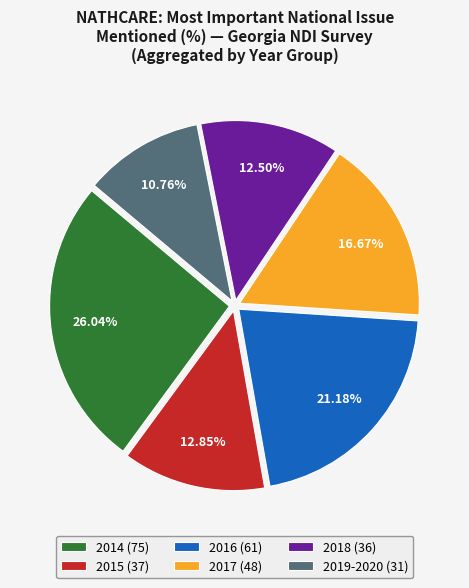

Between 2015 (37) and 2016 (61), which is larger?

2016 (61)